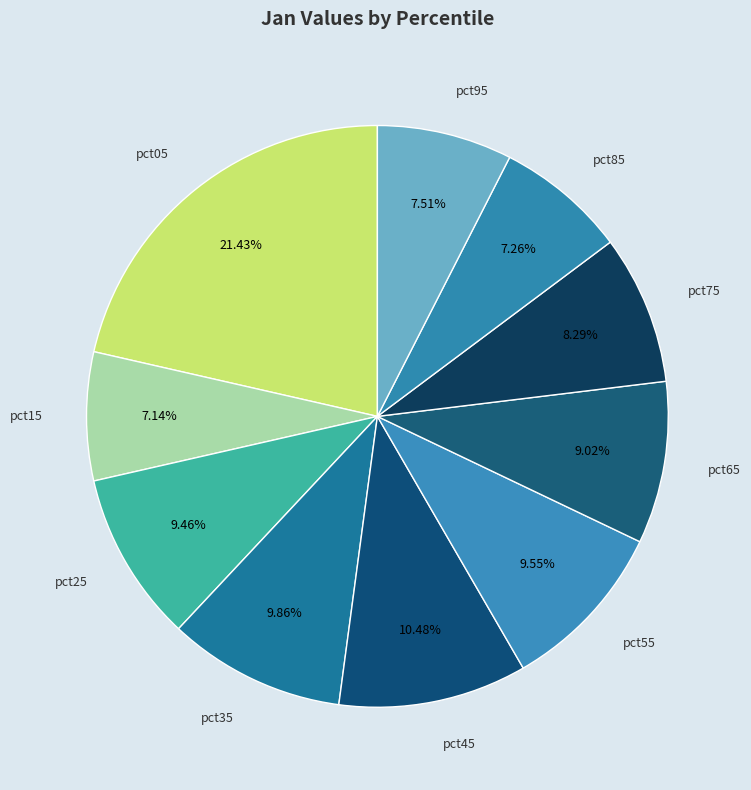

Is there any slice that represents more than half of the pie?

No